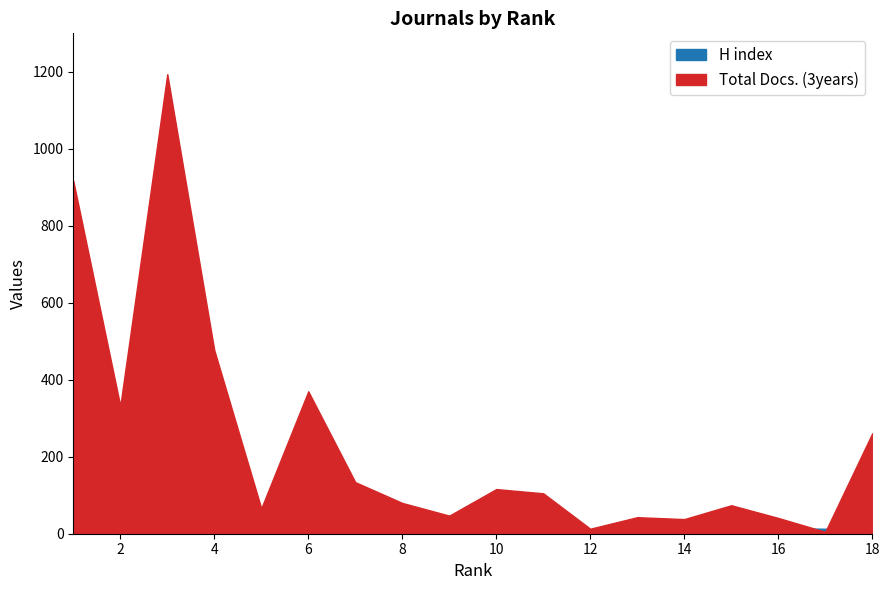

What is the total value across all series at 2?

499